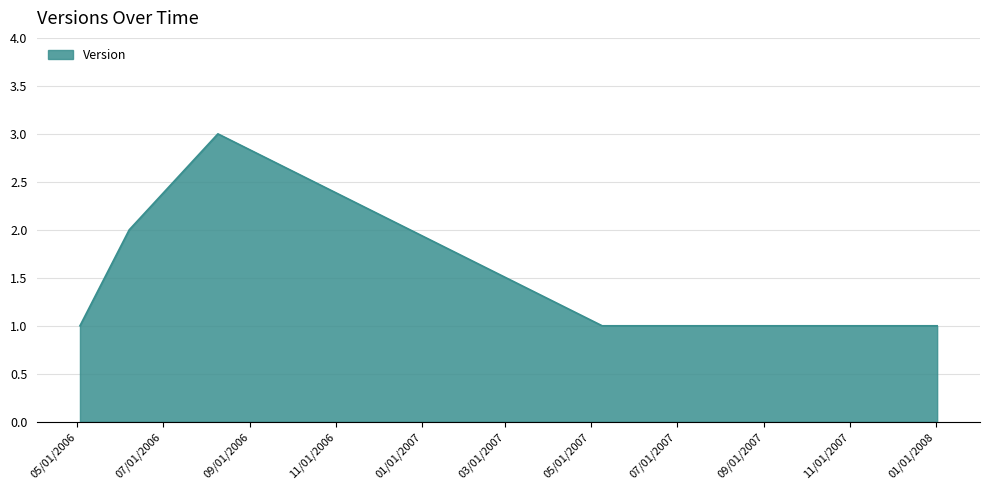

How many interior local peaks (higher than both neighbors) does the data have?

1